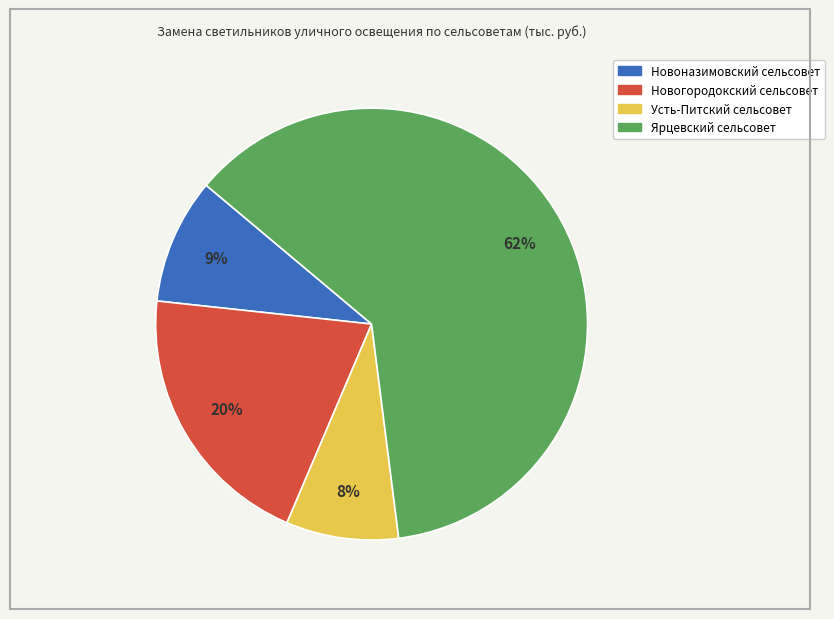

The Новоназимовский сельсовет slice represents 9% of the pie. True or false?

True